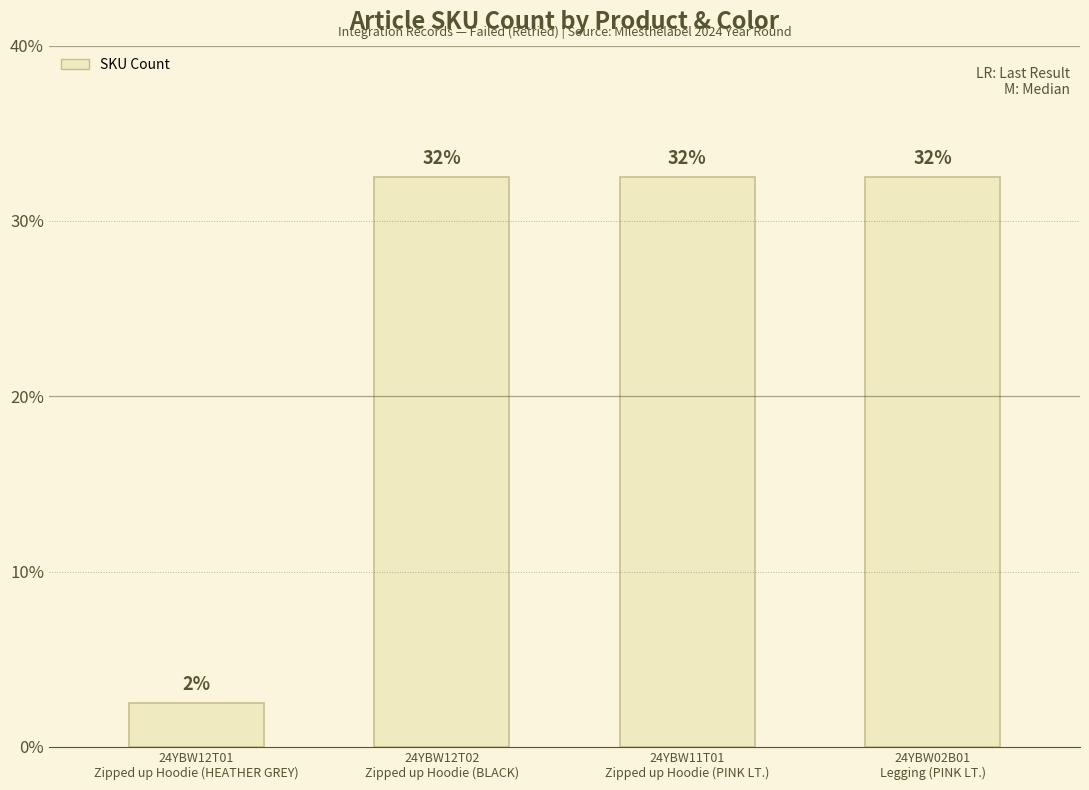

What is the sum of all values?

40